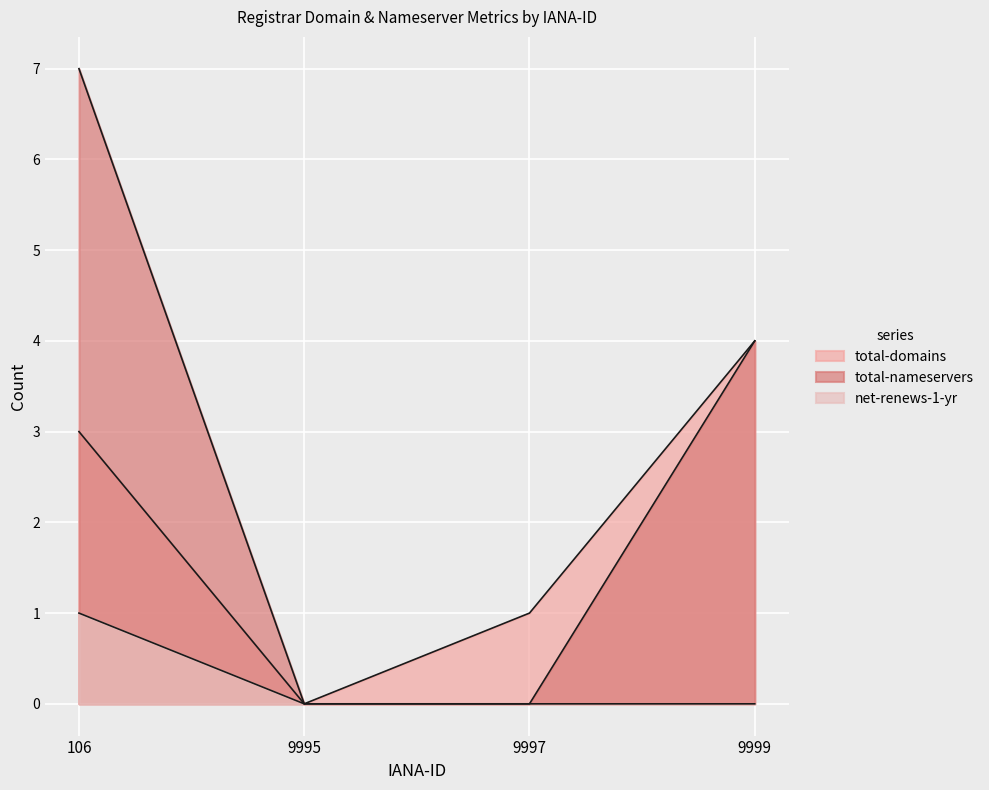

How many data points does each series have?

4